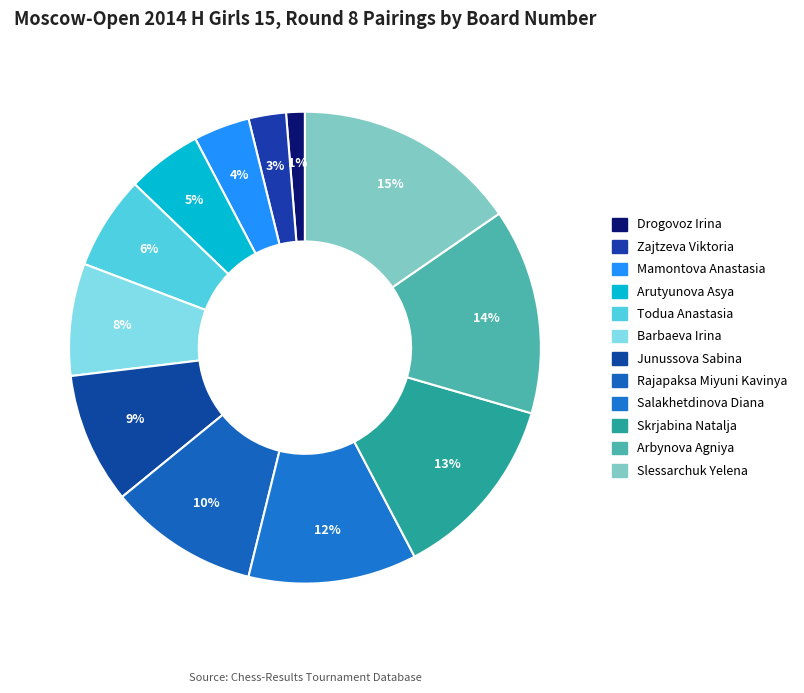

How many slices are in this pie chart?

12